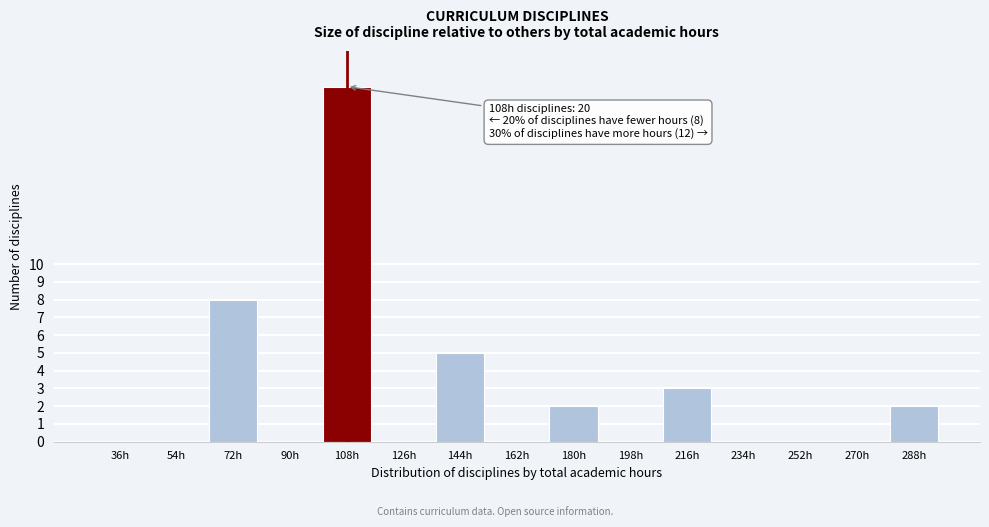

Reading left to right, transcribe all the data shown in this chart.

36h=0	54h=0	72h=8	90h=0	108h=20	126h=0	144h=5	162h=0	180h=2	198h=0	216h=3	234h=0	252h=0	270h=0	288h=2